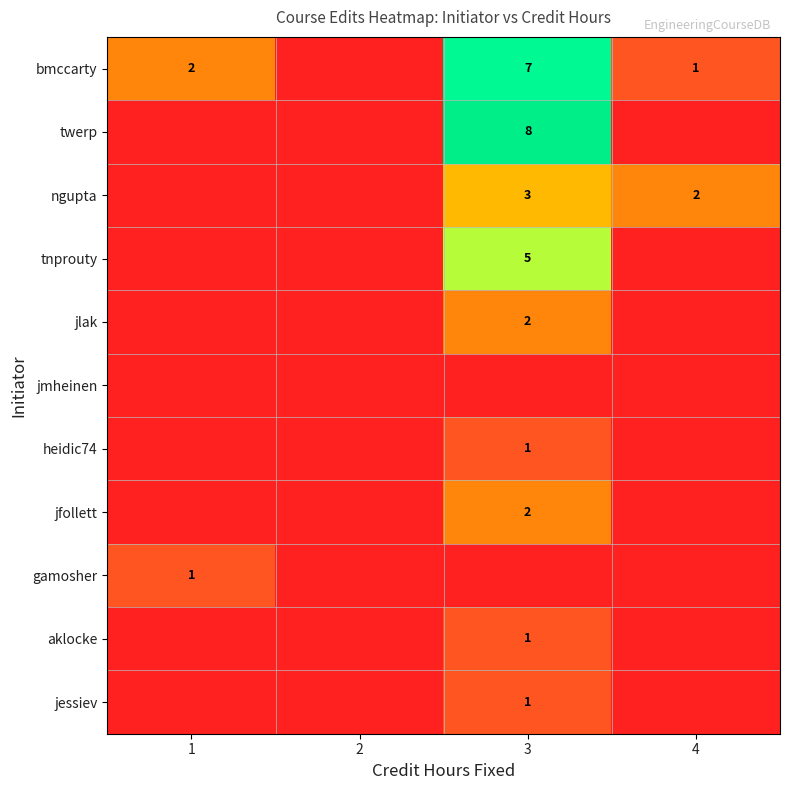

The jlak series shows 2 at 3. True or false?

True